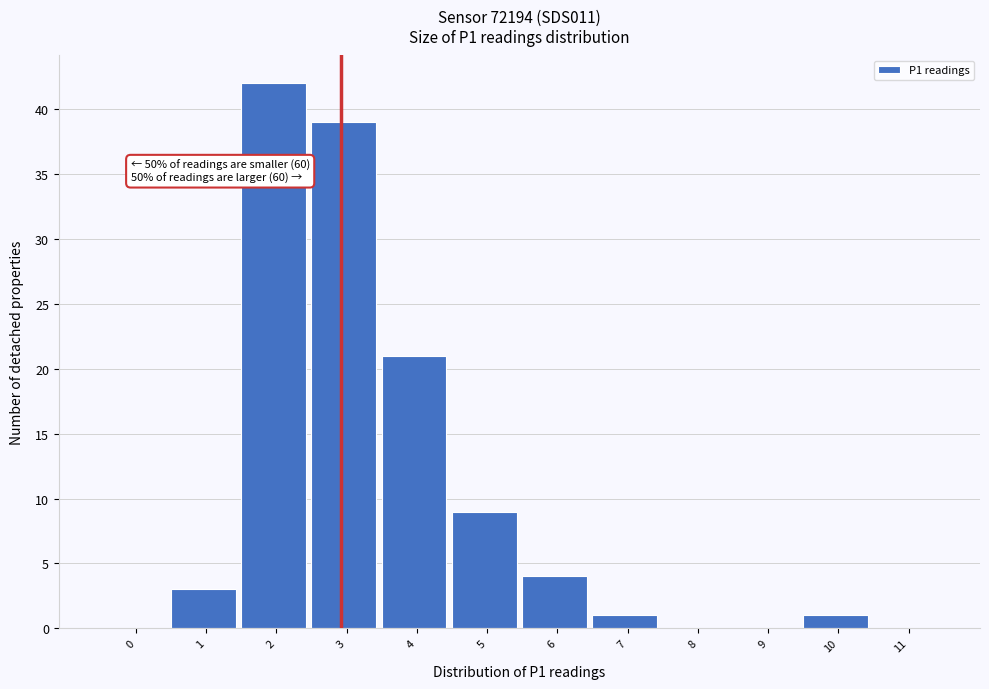

Reading right to left, transcribe all the data shown in this chart.

11=0	10=1	9=0	8=0	7=1	6=4	5=9	4=21	3=39	2=42	1=3	0=0